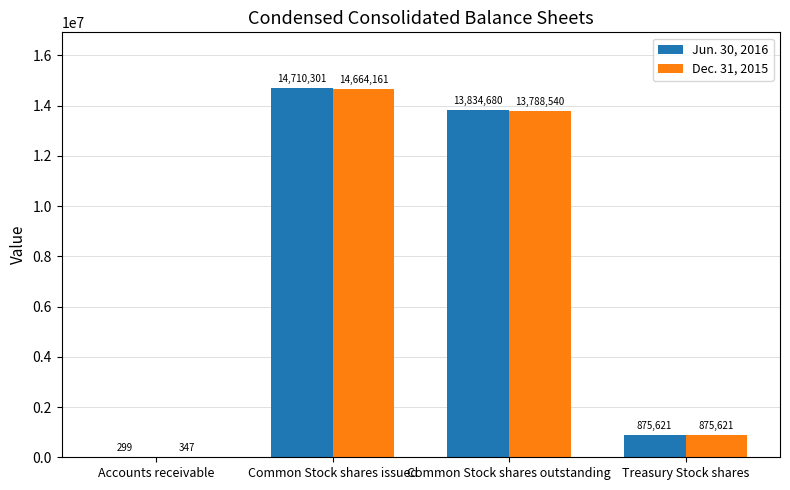

Which series has the largest range (max minus min)?

Jun. 30, 2016